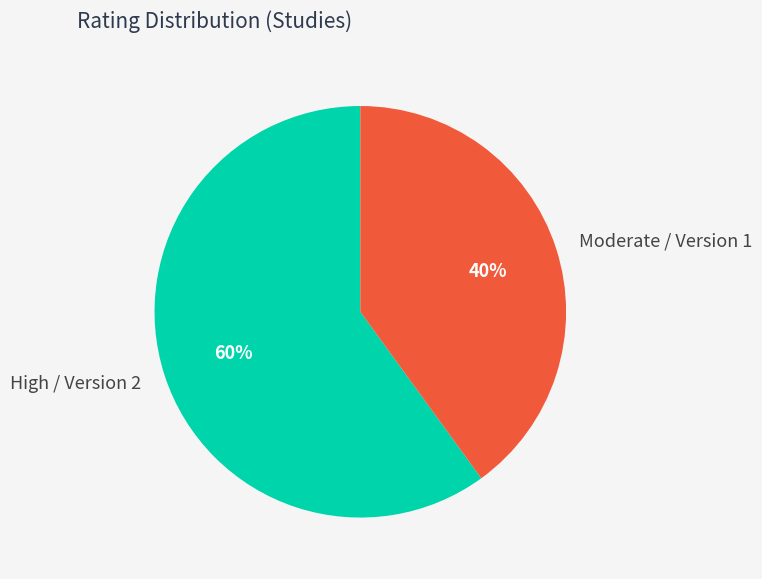

Which has a higher value, High / Version 2 or Moderate / Version 1?

High / Version 2